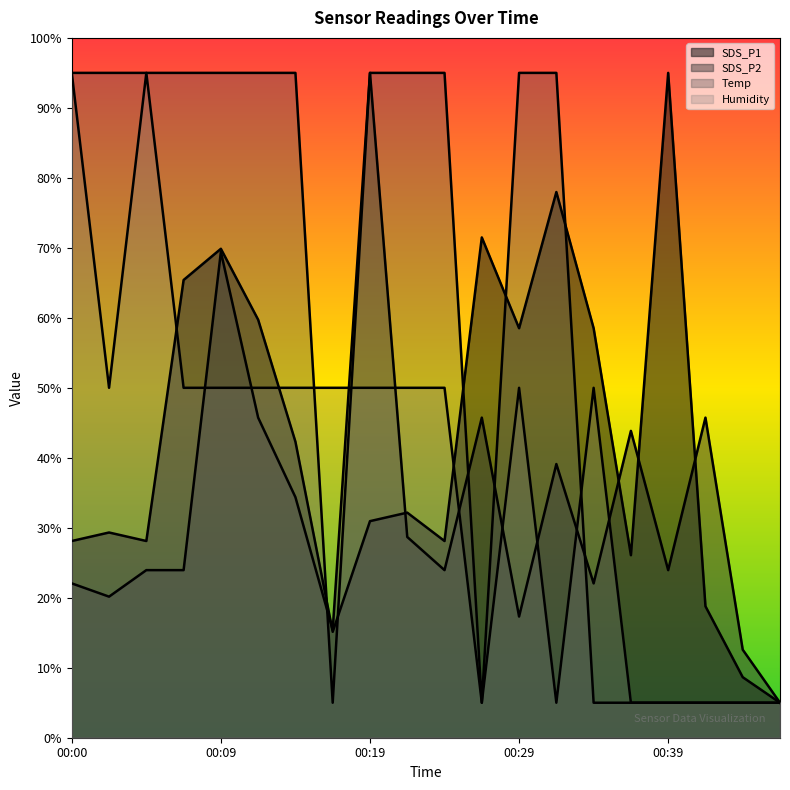

Reading left to right, transcribe all the data shown in this chart.

SDS_P1: 00:00=28.1	00:02=29.3	00:05=28.1	00:07=65.4	00:09=69.9	00:12=59.7	00:14=42.3	00:17=15.1	00:19=30.9	00:22=32.2	00:24=28.1	00:26=71.5	00:29=58.5	00:31=78.0	00:34=58.5	00:36=26.1	00:39=95.0	00:41=18.8	00:43=8.6	00:46=5.0
SDS_P2: 00:00=22.1	00:02=20.2	00:05=23.9	00:07=23.9	00:09=69.4	00:12=45.7	00:14=34.4	00:17=15.4	00:19=95.0	00:22=28.7	00:24=23.9	00:26=45.7	00:29=17.3	00:31=39.1	00:34=22.1	00:36=43.8	00:39=23.9	00:41=45.7	00:43=12.6	00:46=5.0
Temp: 00:00=95.0	00:02=95.0	00:05=95.0	00:07=95.0	00:09=95.0	00:12=95.0	00:14=95.0	00:17=5.0	00:19=95.0	00:22=95.0	00:24=95.0	00:26=5.0	00:29=95.0	00:31=95.0	00:34=5.0	00:36=5.0	00:39=5.0	00:41=5.0	00:43=5.0	00:46=5.0
Humidity: 00:00=95.0	00:02=50.0	00:05=95.0	00:07=50.0	00:09=50.0	00:12=50.0	00:14=50.0	00:17=50.0	00:19=50.0	00:22=50.0	00:24=50.0	00:26=5.0	00:29=50.0	00:31=5.0	00:34=50.0	00:36=5.0	00:39=5.0	00:41=5.0	00:43=5.0	00:46=5.0